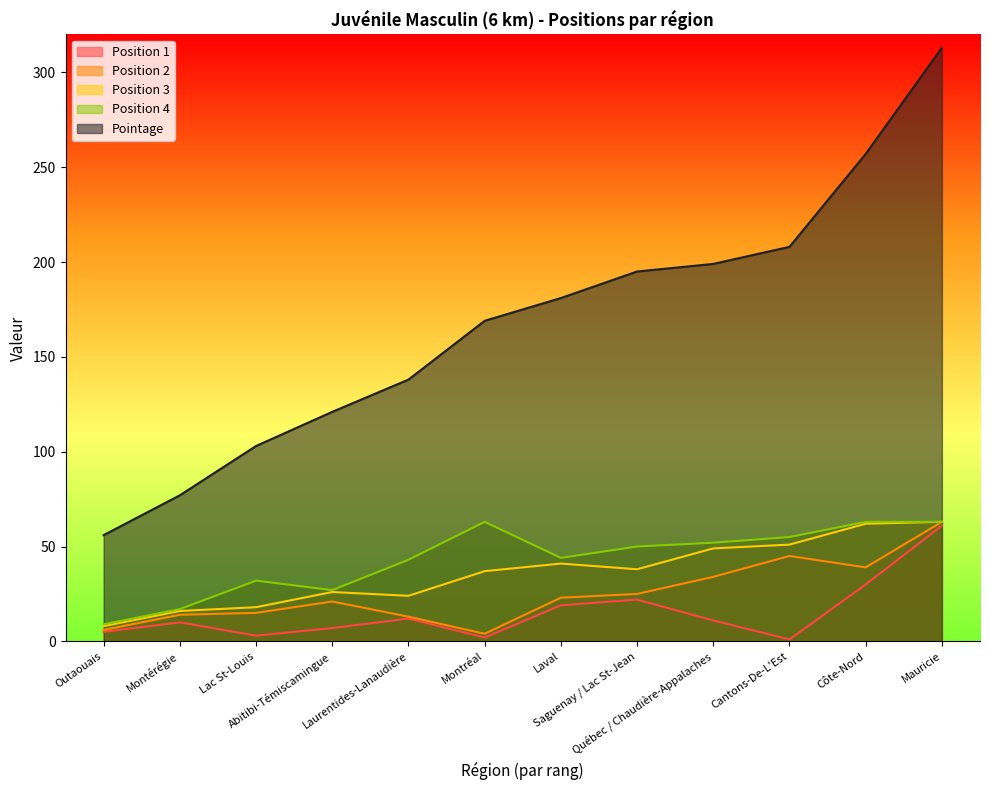

Reading right to left, extract all data points from this chart.

Position 1: Mauricie=61	Côte-Nord=30	Cantons-De-L'Est=1	Québec / Chaudière-Appalaches=11	Saguenay / Lac St-Jean=22	Laval=19	Montréal=2	Laurentides-Lanaudière=12	Abitibi-Témiscamingue=7	Lac St-Louis=3	Montérégie=10	Outaouais=5
Position 2: Mauricie=63	Côte-Nord=39	Cantons-De-L'Est=45	Québec / Chaudière-Appalaches=34	Saguenay / Lac St-Jean=25	Laval=23	Montréal=4	Laurentides-Lanaudière=13	Abitibi-Témiscamingue=21	Lac St-Louis=15	Montérégie=14	Outaouais=6
Position 3: Mauricie=63	Côte-Nord=62	Cantons-De-L'Est=51	Québec / Chaudière-Appalaches=49	Saguenay / Lac St-Jean=38	Laval=41	Montréal=37	Laurentides-Lanaudière=24	Abitibi-Témiscamingue=26	Lac St-Louis=18	Montérégie=16	Outaouais=8
Position 4: Mauricie=63	Côte-Nord=63	Cantons-De-L'Est=55	Québec / Chaudière-Appalaches=52	Saguenay / Lac St-Jean=50	Laval=44	Montréal=63	Laurentides-Lanaudière=43	Abitibi-Témiscamingue=27	Lac St-Louis=32	Montérégie=17	Outaouais=9
Pointage: Mauricie=313	Côte-Nord=257	Cantons-De-L'Est=208	Québec / Chaudière-Appalaches=199	Saguenay / Lac St-Jean=195	Laval=181	Montréal=169	Laurentides-Lanaudière=138	Abitibi-Témiscamingue=121	Lac St-Louis=103	Montérégie=77	Outaouais=56